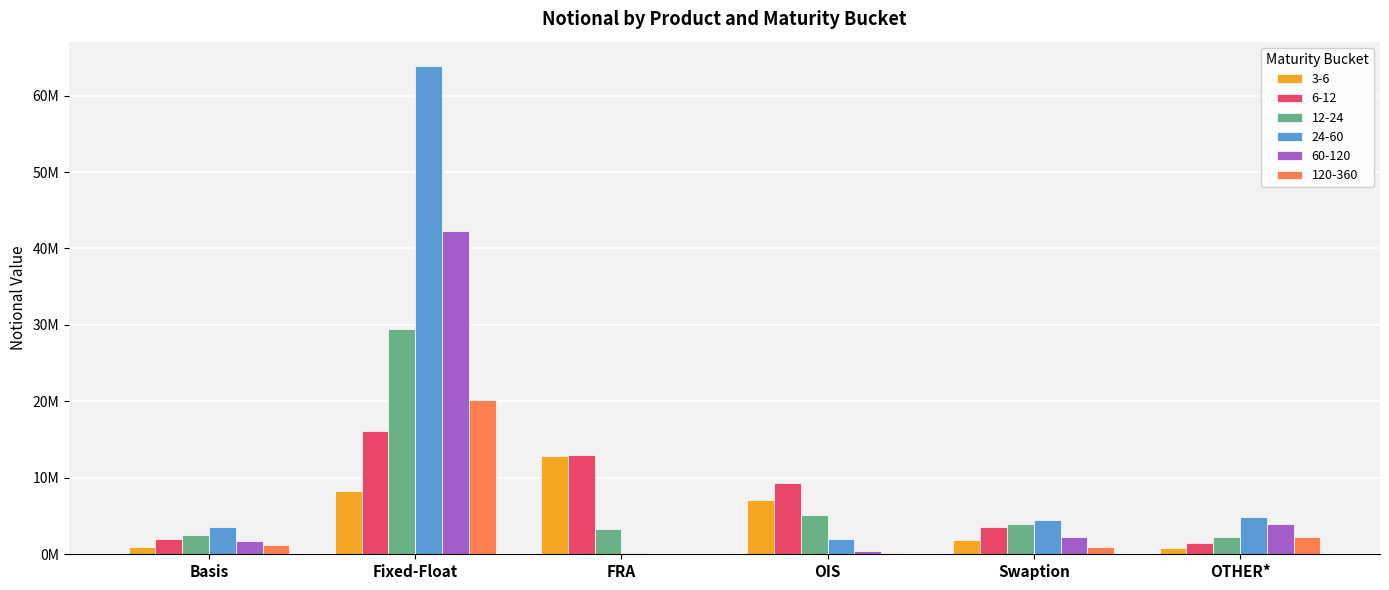

What is the value of the 24-60 bar at the 1st from the left?

3548283